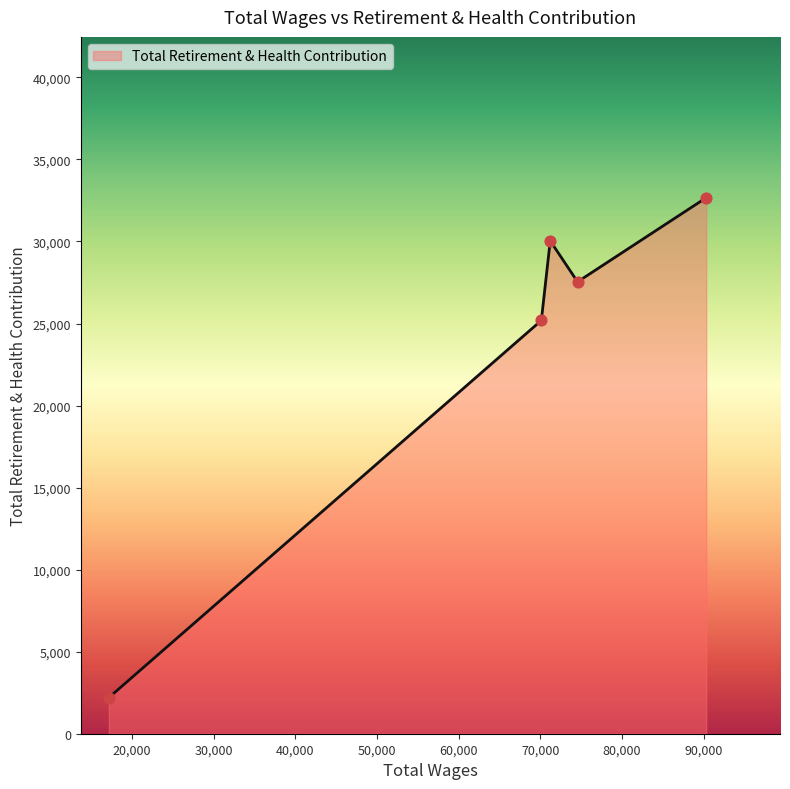

What is the sum of all values?

117641